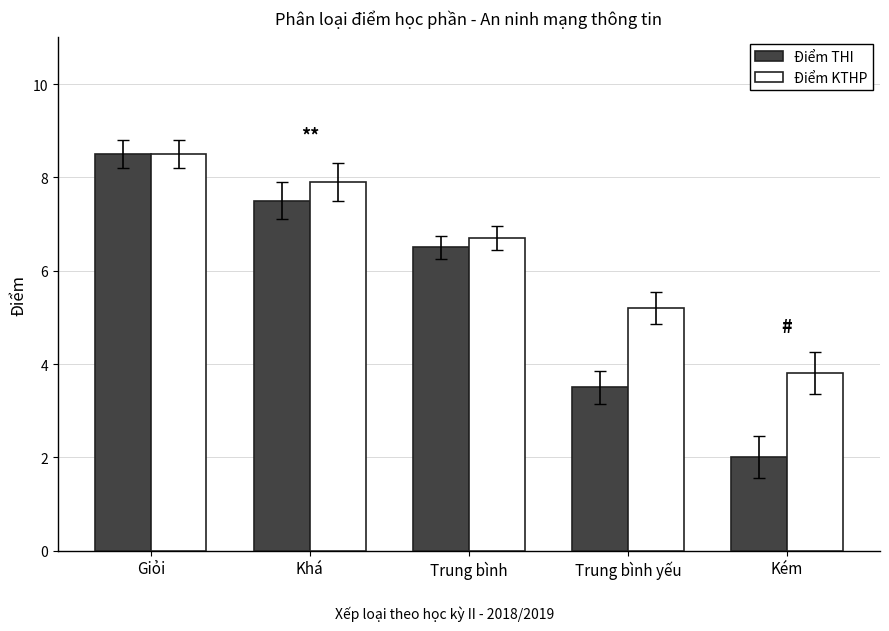

List the series in order of their overall mean, highest first.

Điểm KTHP, Điểm THI